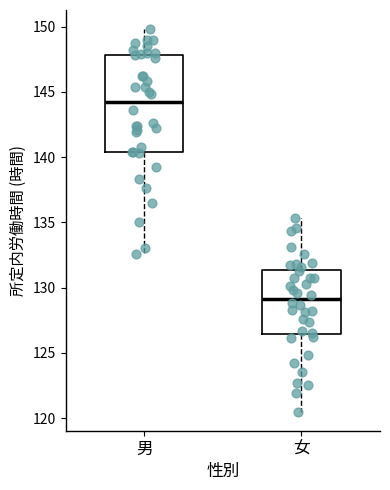

Reading left to right, transcribe this box plot: for each box, give where its median line is, the range the box spans, and where its two whiskers end, as read against the y-axis. The values are not printed on the chart, so give them approximately, as read against the axis.

男: median 144.0, box 140.5 to 148.0, whiskers 132.5 to 150.0
女: median 129.0, box 126.5 to 131.5, whiskers 120.5 to 135.5